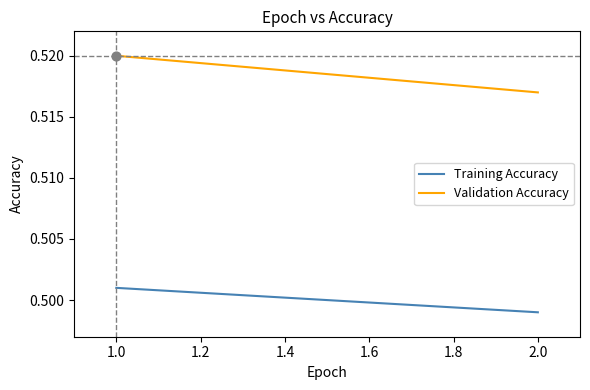

What are all the series names shown in the legend?

Training Accuracy, Validation Accuracy